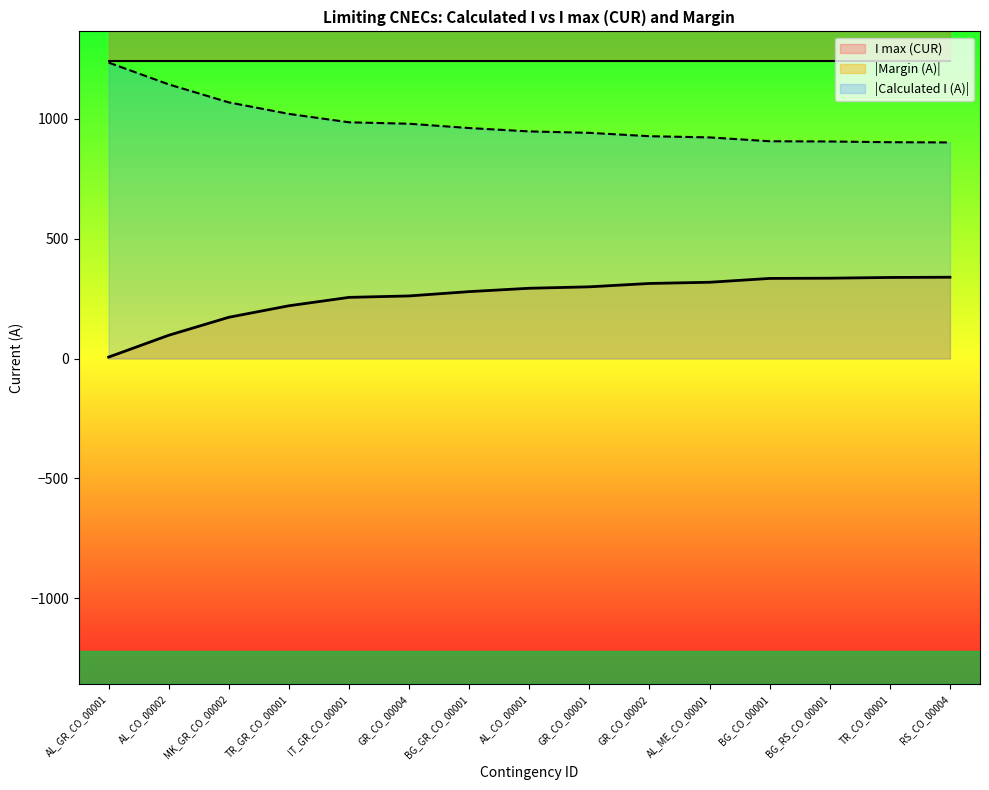

What position from the left is GR_CO_00002?

10